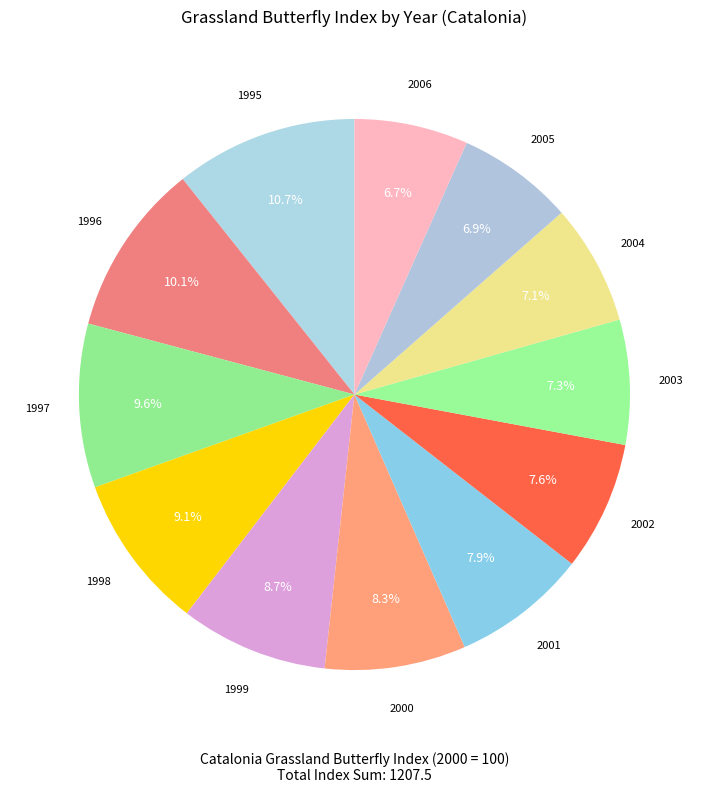

Rank the categories by value from highest to lowest.

1995, 1996, 1997, 1998, 1999, 2000, 2001, 2002, 2003, 2004, 2005, 2006